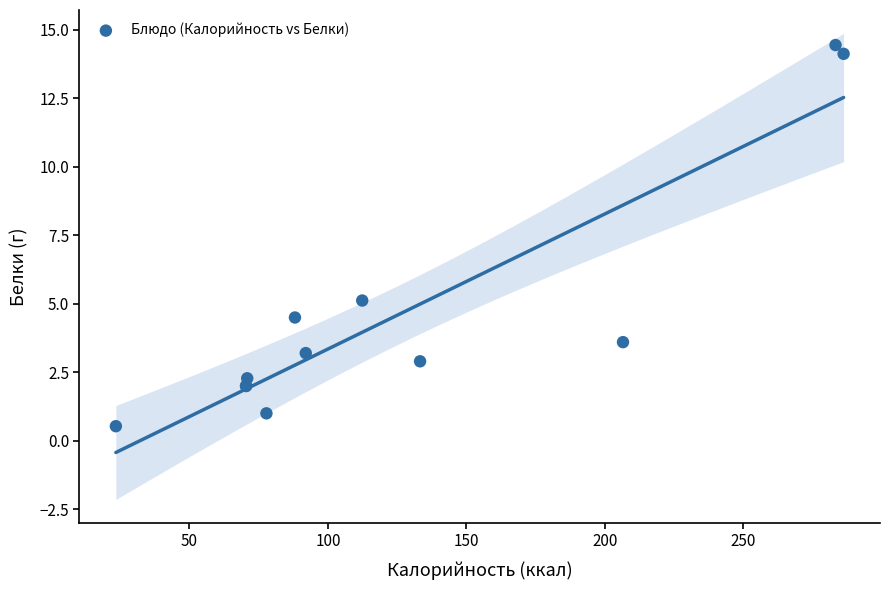

What Y value in the scatter plot is closest to 7?

5.1